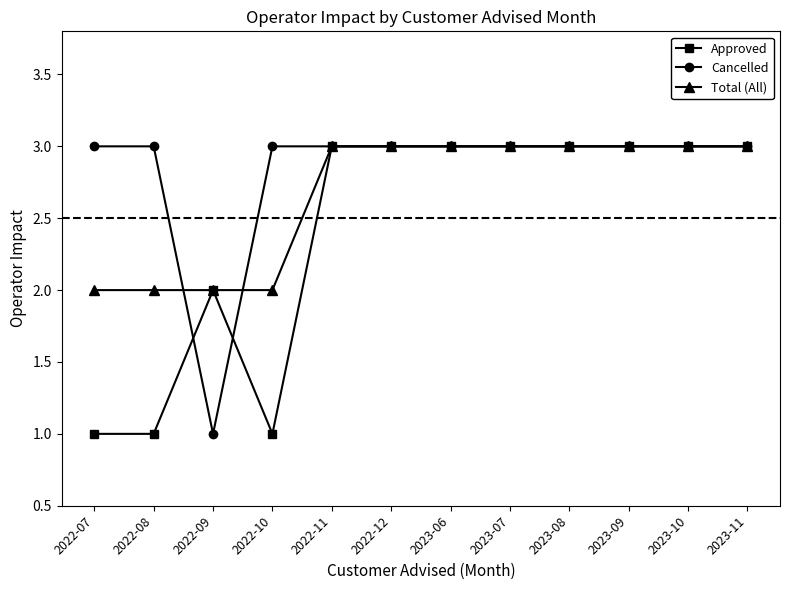

True or false: Approved has more than 0 points higher than both neighbors.

True